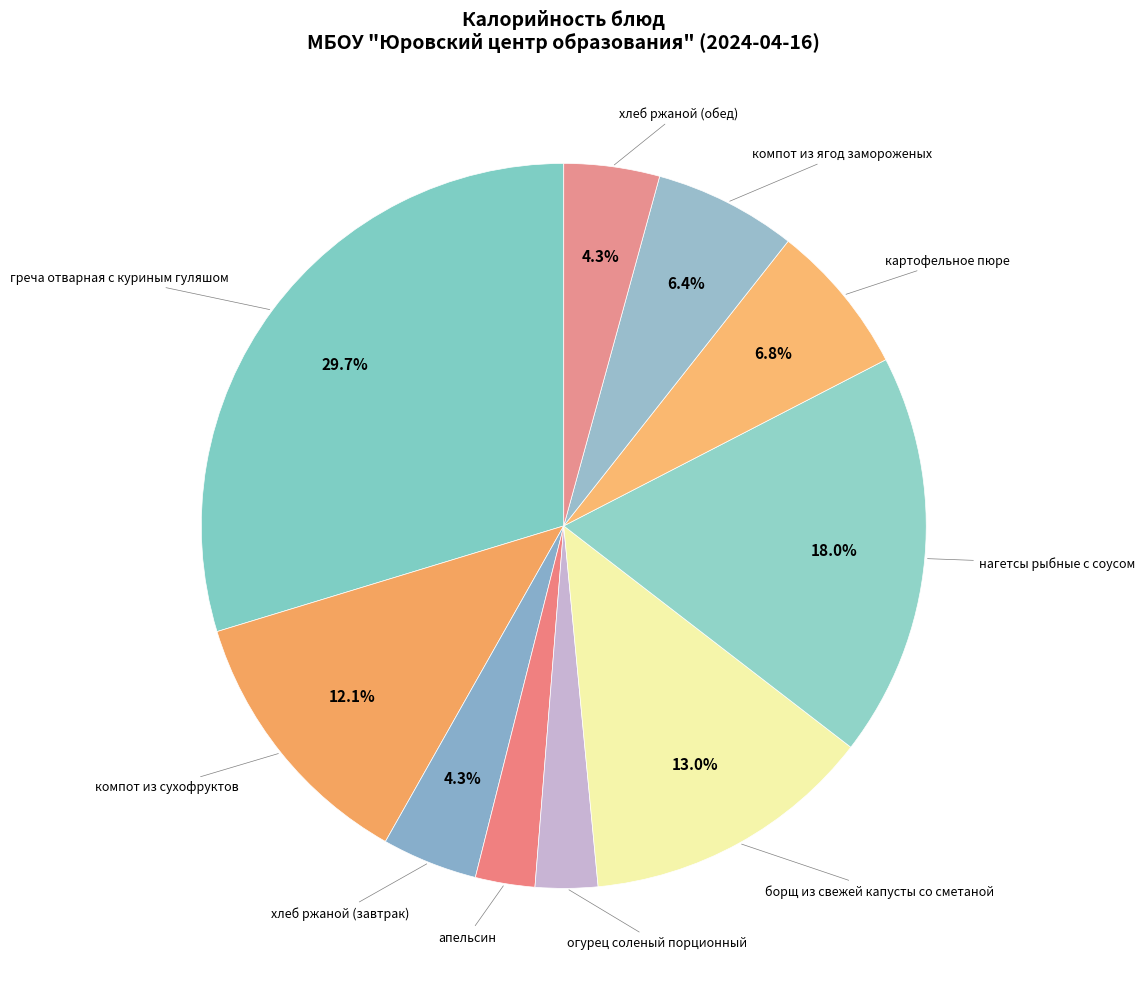

What is the largest slice in the pie chart?

греча отварная с куриным гуляшом